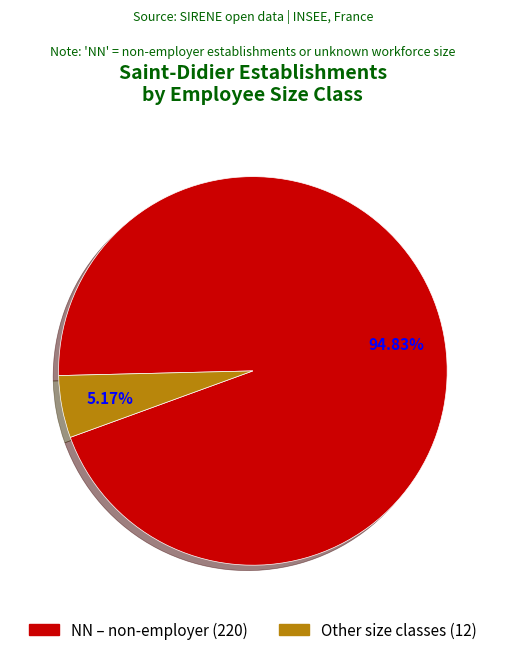

Do Other size classes (12) and NN – non-employer (220) together represent more than half of the pie?

Yes